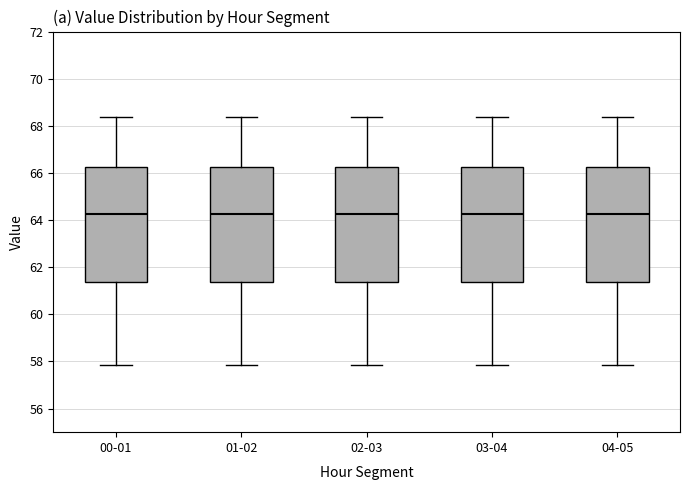

Where does the lower whisker of the box for 03-04 end on the y-axis? The values are not printed on the chart, so give them approximately, as read against the axis.

57.8